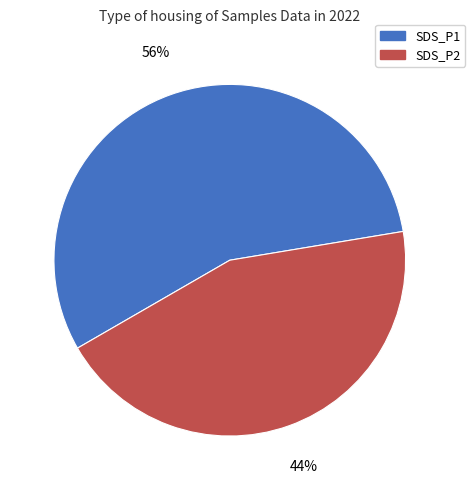

Do SDS_P1 and SDS_P2 together represent more than half of the pie?

Yes